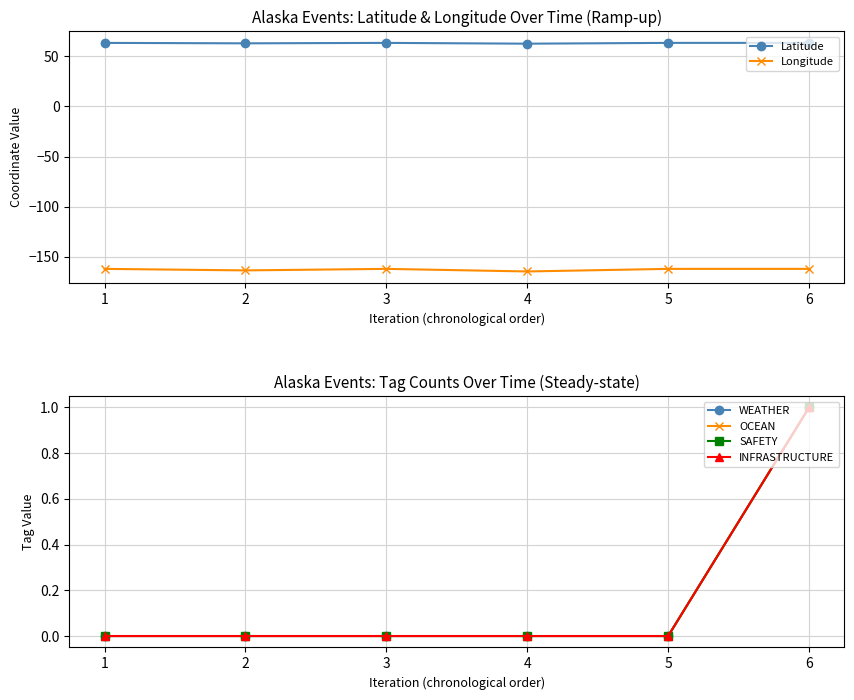

At which category is the sum across all series the highest?

6